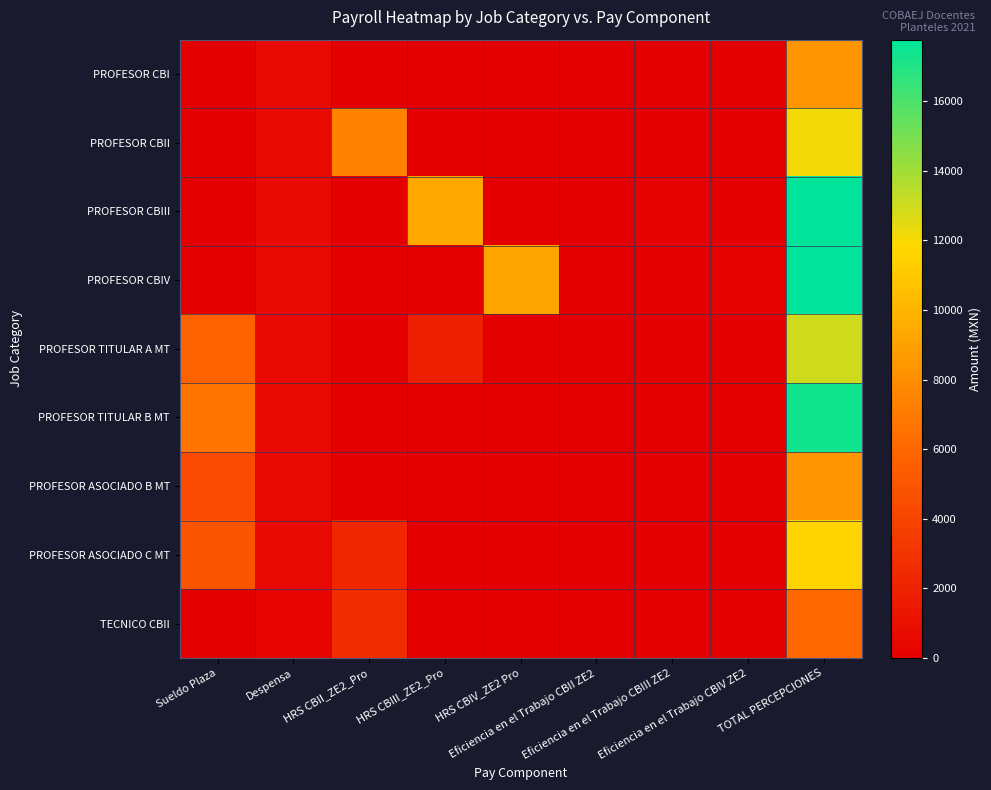

Reading left to right, extract all data points from this chart.

PROFESOR CBI: Sueldo Plaza=0.0	Despensa=627.5	HRS CBII_ZE2_Pro=0.0	HRS CBIII_ZE2_Pro=0.0	HRS CBIV_ZE2 Pro=0.0	Eficiencia en el Trabajo CBII ZE2=0.0	Eficiencia en el Trabajo CBIII ZE2=0.0	Eficiencia en el Trabajo CBIV ZE2=0.0	TOTAL PERCEPCIONES=8376.7
PROFESOR CBII: Sueldo Plaza=0.0	Despensa=627.5	HRS CBII_ZE2_Pro=7457.7	HRS CBIII_ZE2_Pro=0.0	HRS CBIV_ZE2 Pro=0.0	Eficiencia en el Trabajo CBII ZE2=0.0	Eficiencia en el Trabajo CBIII ZE2=0.0	Eficiencia en el Trabajo CBIV ZE2=0.0	TOTAL PERCEPCIONES=12141.7
PROFESOR CBIII: Sueldo Plaza=0.0	Despensa=627.5	HRS CBII_ZE2_Pro=0.0	HRS CBIII_ZE2_Pro=9390.6	HRS CBIV_ZE2 Pro=0.0	Eficiencia en el Trabajo CBII ZE2=0.0	Eficiencia en el Trabajo CBIII ZE2=90.0	Eficiencia en el Trabajo CBIV ZE2=0.0	TOTAL PERCEPCIONES=17754.7
PROFESOR CBIV: Sueldo Plaza=0.0	Despensa=627.5	HRS CBII_ZE2_Pro=0.0	HRS CBIII_ZE2_Pro=0.0	HRS CBIV_ZE2 Pro=9207.0	Eficiencia en el Trabajo CBII ZE2=0.0	Eficiencia en el Trabajo CBIII ZE2=0.0	Eficiencia en el Trabajo CBIV ZE2=91.5	TOTAL PERCEPCIONES=17772.7
PROFESOR TITULAR A MT: Sueldo Plaza=5666.8	Despensa=627.5	HRS CBII_ZE2_Pro=0.0	HRS CBIII_ZE2_Pro=1826.0	HRS CBIV_ZE2 Pro=0.0	Eficiencia en el Trabajo CBII ZE2=0.0	Eficiencia en el Trabajo CBIII ZE2=17.5	Eficiencia en el Trabajo CBIV ZE2=0.0	TOTAL PERCEPCIONES=12981.0
PROFESOR TITULAR B MT: Sueldo Plaza=6698.0	Despensa=627.5	HRS CBII_ZE2_Pro=0.0	HRS CBIII_ZE2_Pro=0.0	HRS CBIV_ZE2 Pro=0.0	Eficiencia en el Trabajo CBII ZE2=0.0	Eficiencia en el Trabajo CBIII ZE2=0.0	Eficiencia en el Trabajo CBIV ZE2=0.0	TOTAL PERCEPCIONES=17351.0
PROFESOR ASOCIADO B MT: Sueldo Plaza=4364.4	Despensa=627.5	HRS CBII_ZE2_Pro=0.0	HRS CBIII_ZE2_Pro=0.0	HRS CBIV_ZE2 Pro=0.0	Eficiencia en el Trabajo CBII ZE2=0.0	Eficiencia en el Trabajo CBIII ZE2=0.0	Eficiencia en el Trabajo CBIV ZE2=0.0	TOTAL PERCEPCIONES=8378.6
PROFESOR ASOCIADO C MT: Sueldo Plaza=4910.0	Despensa=627.5	HRS CBII_ZE2_Pro=2259.9	HRS CBIII_ZE2_Pro=0.0	HRS CBIV_ZE2 Pro=0.0	Eficiencia en el Trabajo CBII ZE2=0.0	Eficiencia en el Trabajo CBIII ZE2=21.5	Eficiencia en el Trabajo CBIV ZE2=0.0	TOTAL PERCEPCIONES=11622.4
TECNICO CBII: Sueldo Plaza=0.0	Despensa=250.9	HRS CBII_ZE2_Pro=2630.9	HRS CBIII_ZE2_Pro=0.0	HRS CBIV_ZE2 Pro=0.0	Eficiencia en el Trabajo CBII ZE2=0.0	Eficiencia en el Trabajo CBIII ZE2=0.0	Eficiencia en el Trabajo CBIV ZE2=25.6	TOTAL PERCEPCIONES=6025.3